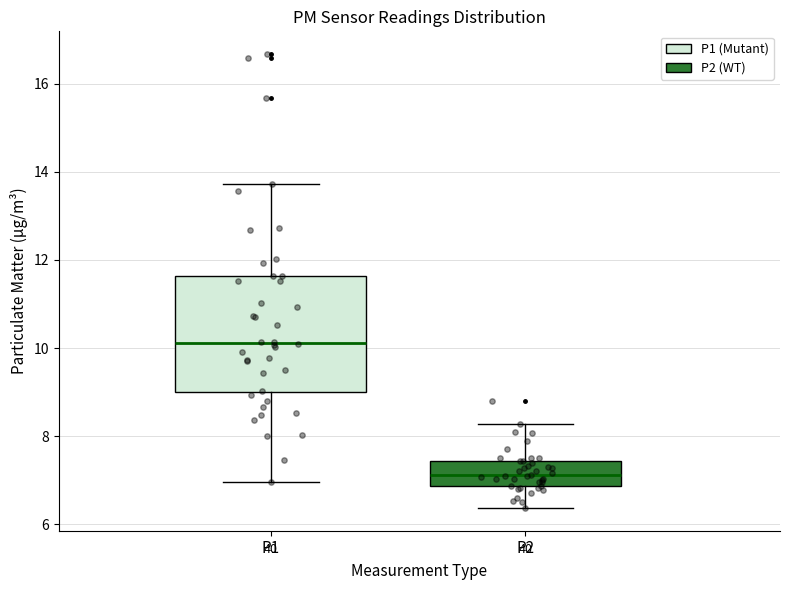

Comparing the boxes themselves (not the whiskers), which one is the tallest?

P1